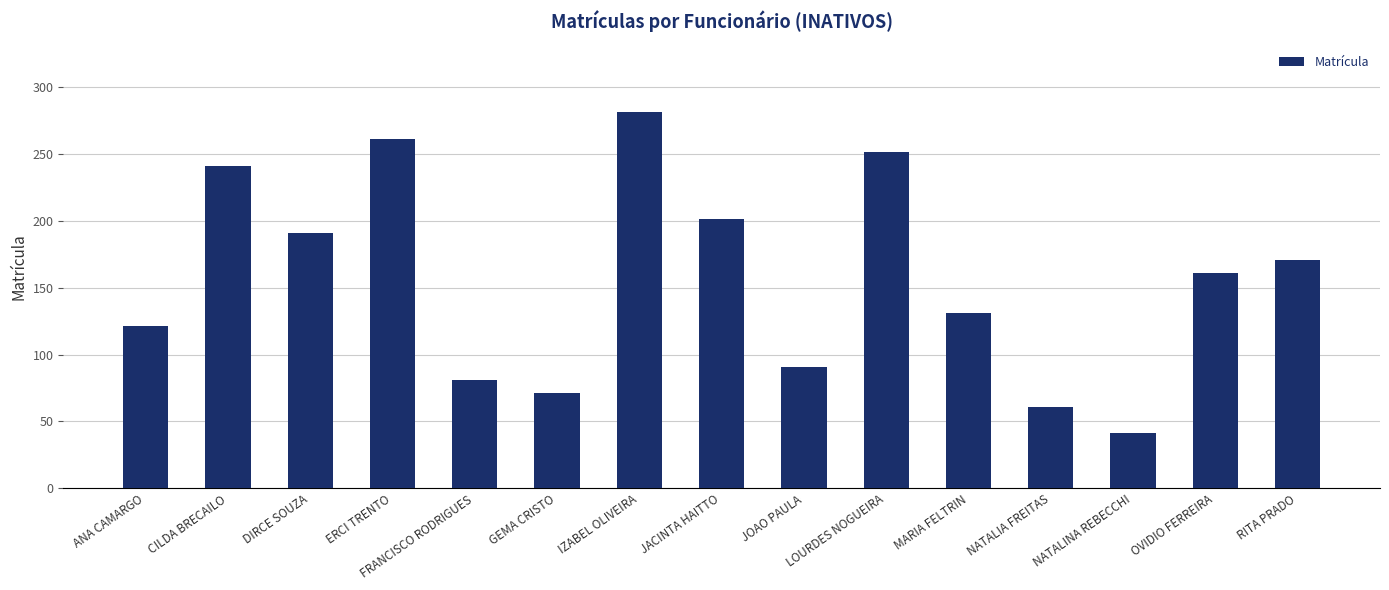

What is the average value?

157